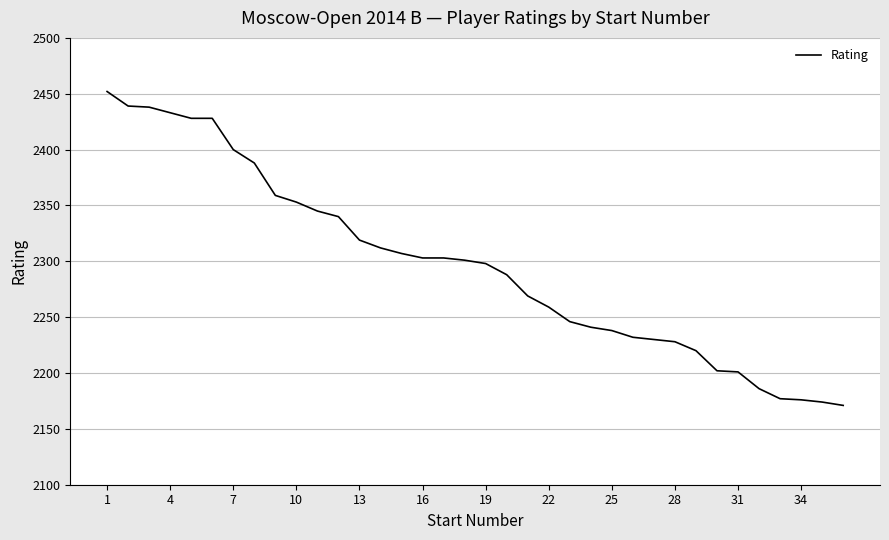

What is the sum of all values?

82684